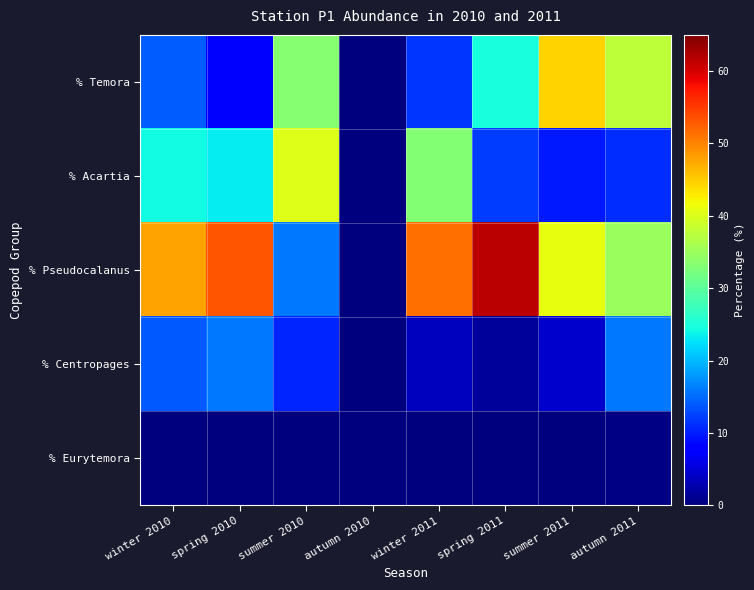

Reading right to left, what are all the values shown in this chart?

% Temora: autumn 2011=37.7	summer 2011=44.7	spring 2011=24.7	winter 2011=11.6	autumn 2010=0.0	summer 2010=33.3	spring 2010=7.5	winter 2010=14.1
% Acartia: autumn 2011=11.0	summer 2011=9.7	spring 2011=12.0	winter 2011=33.2	autumn 2010=0.0	summer 2010=40.3	spring 2010=23.3	winter 2010=24.2
% Pseudocalanus: autumn 2011=35.0	summer 2011=41.1	spring 2011=61.6	winter 2011=51.5	autumn 2010=0.0	summer 2010=15.8	spring 2010=53.2	winter 2010=47.8
% Centropages: autumn 2011=15.9	summer 2011=4.5	spring 2011=1.7	winter 2011=3.7	autumn 2010=0.0	summer 2010=10.5	spring 2010=15.9	winter 2010=13.9
% Eurytemora: autumn 2011=0.4	summer 2011=0.0	spring 2011=0.0	winter 2011=0.0	autumn 2010=0.0	summer 2010=0.1	spring 2010=0.0	winter 2010=0.0